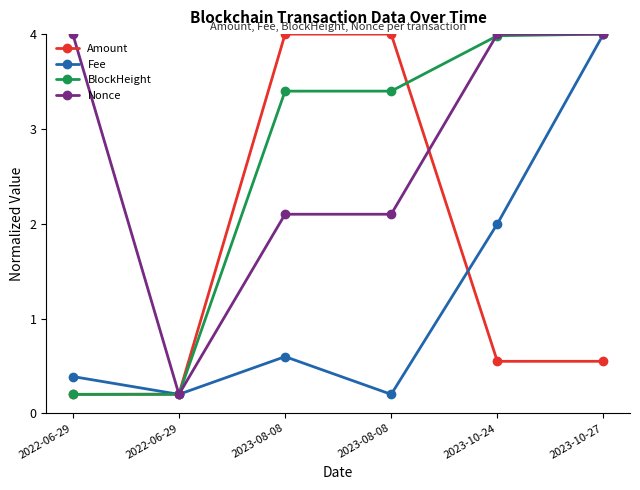

What are all the series names shown in the legend?

Amount, Fee, BlockHeight, Nonce